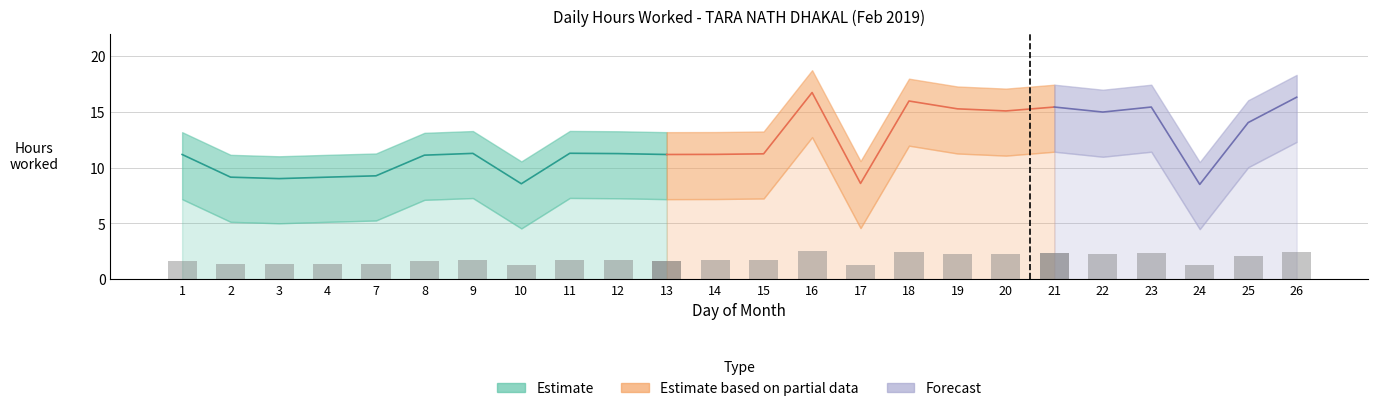

What is the greatest value displayed?

18.7